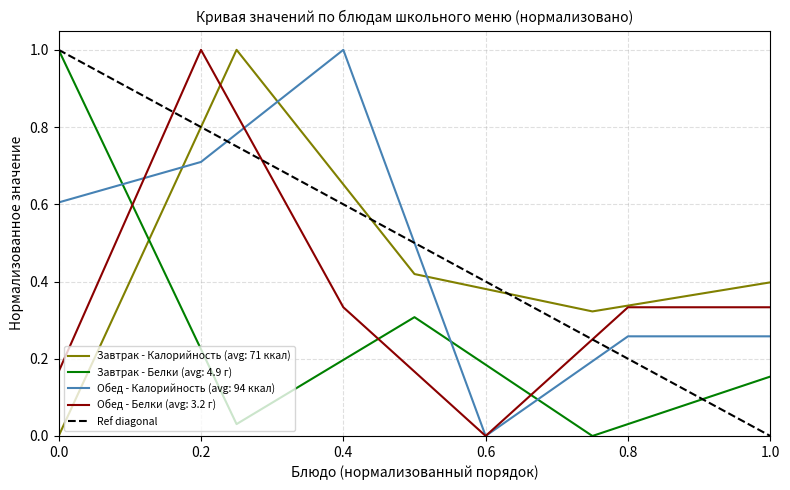

Is it true that Завтрак - Калорийность (avg: 71 ккал) equals 0.4 at 1.0?

True